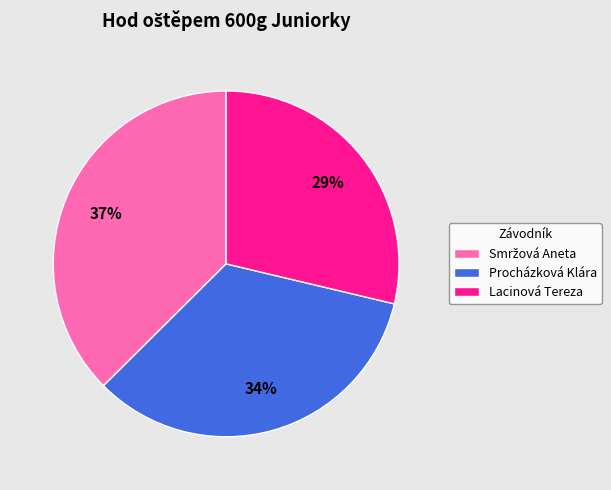

Do Procházková Klára and Lacinová Tereza together represent more than half of the pie?

Yes